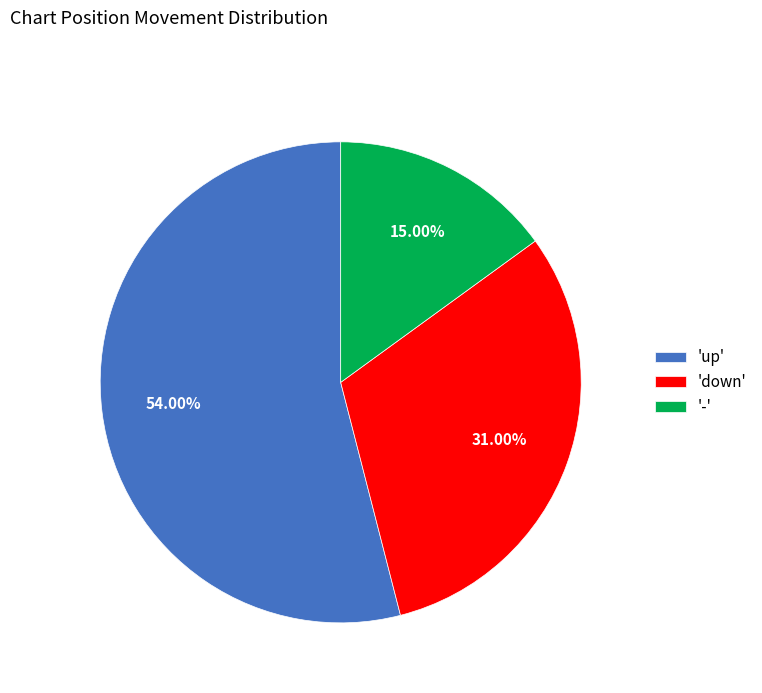

Do 'up' and 'down' together represent more than half of the pie?

Yes